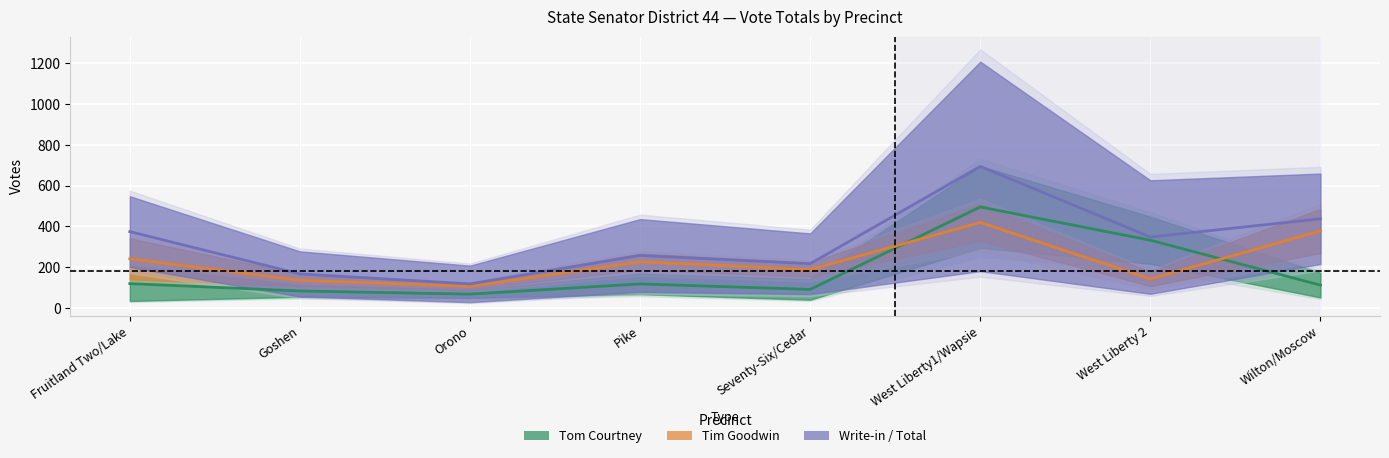

What is the label of the 4th point from the left?

Pike